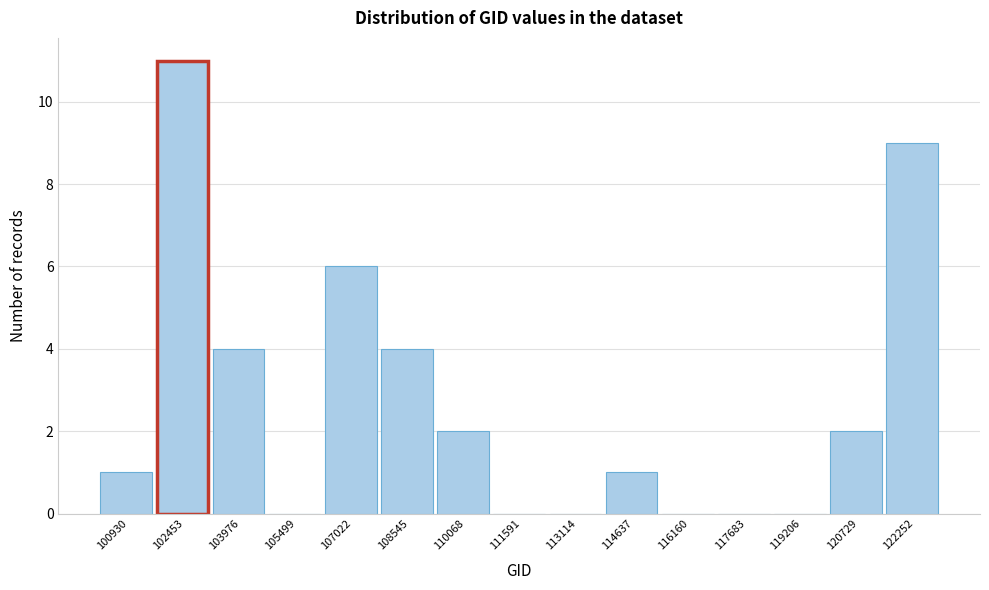

Reading left to right, what are all the values shown in this chart?

100930=1	102453=11	103976=4	105499=0	107022=6	108545=4	110068=2	111591=0	113114=0	114637=1	116160=0	117683=0	119206=0	120729=2	122252=9